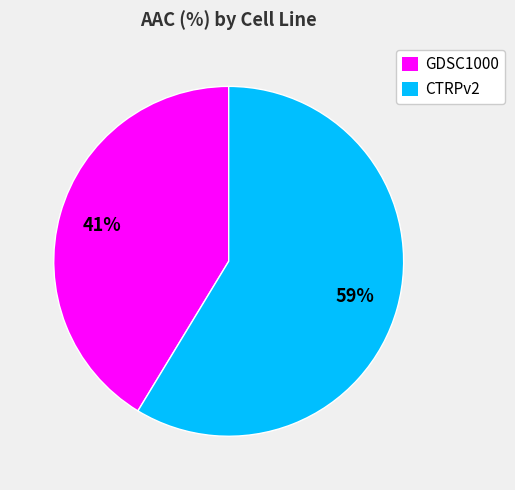

Combined, do GDSC1000 and CTRPv2 account for over 50%?

Yes